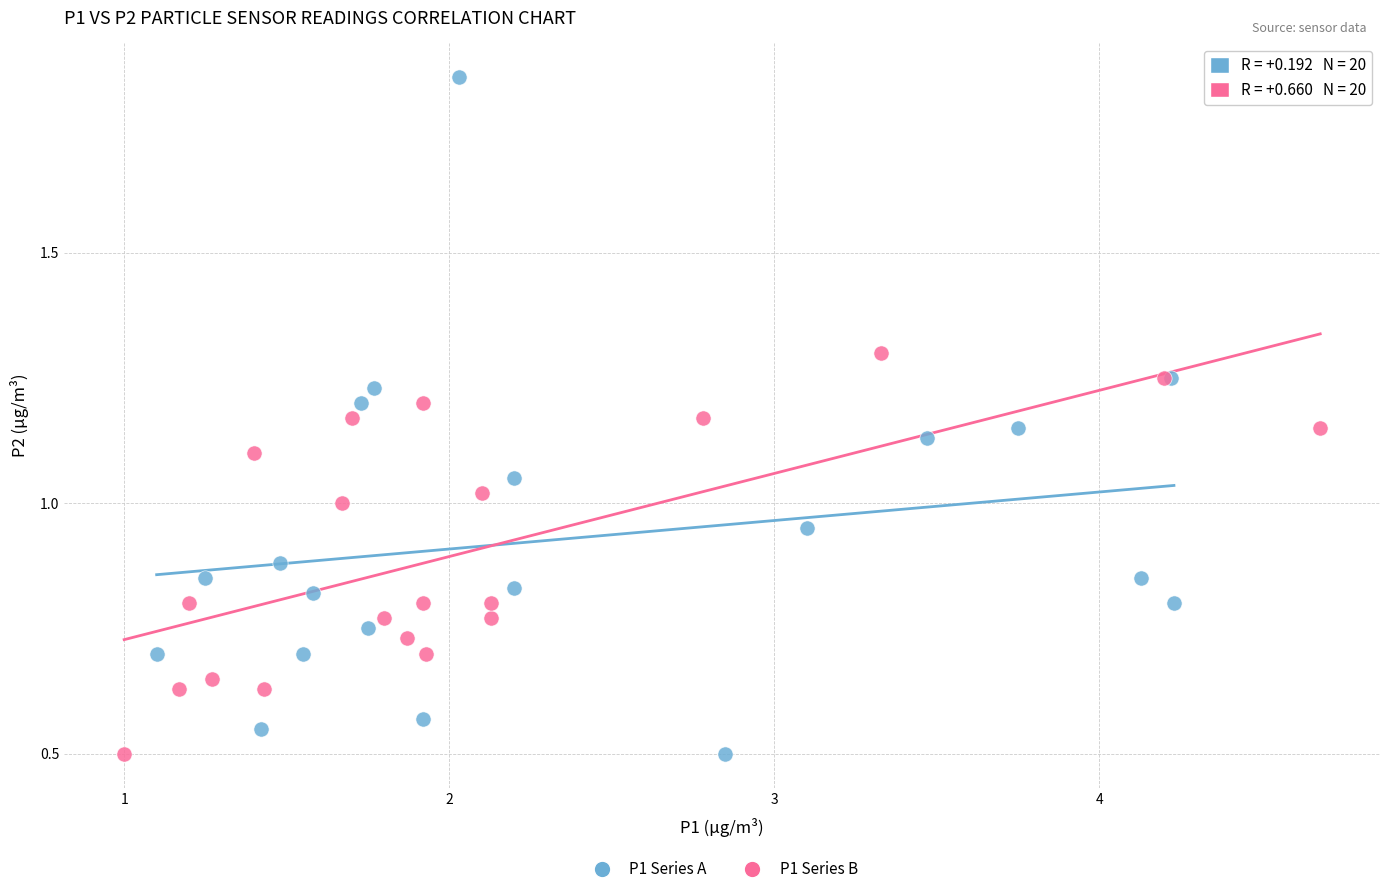

What are all the series names shown in the legend?

P1 Series A, P1 Series B